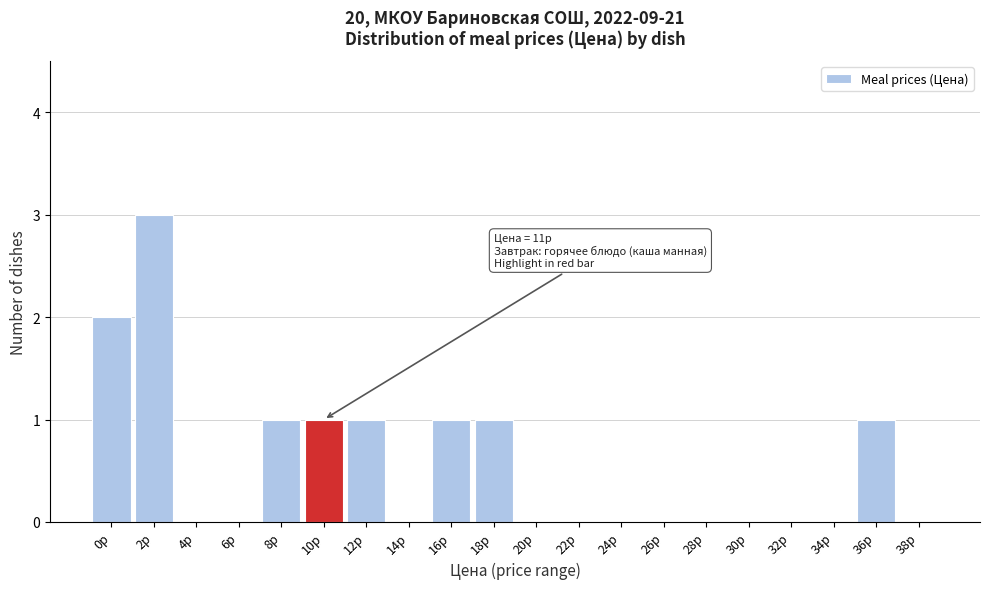

Reading left to right, list all the values displayed in this chart.

0p=2	2p=3	4p=0	6p=0	8p=1	10p=1	12p=1	14p=0	16p=1	18p=1	20p=0	22p=0	24p=0	26p=0	28p=0	30p=0	32p=0	34p=0	36p=1	38p=0